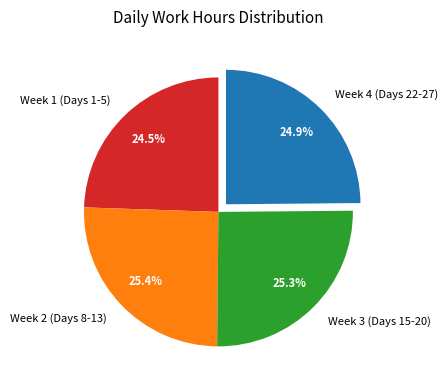

How much of the chart is everything except Week 1 (Days 1-5)?

75.5%